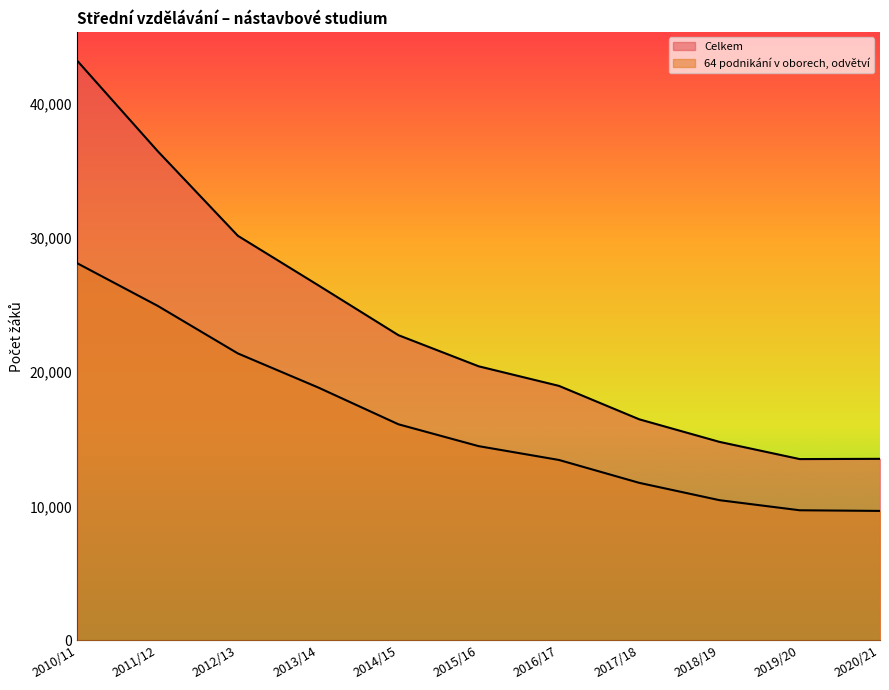

True or false: 64 podnikání v oborech, odvětví and Celkem intersect in this chart.

False